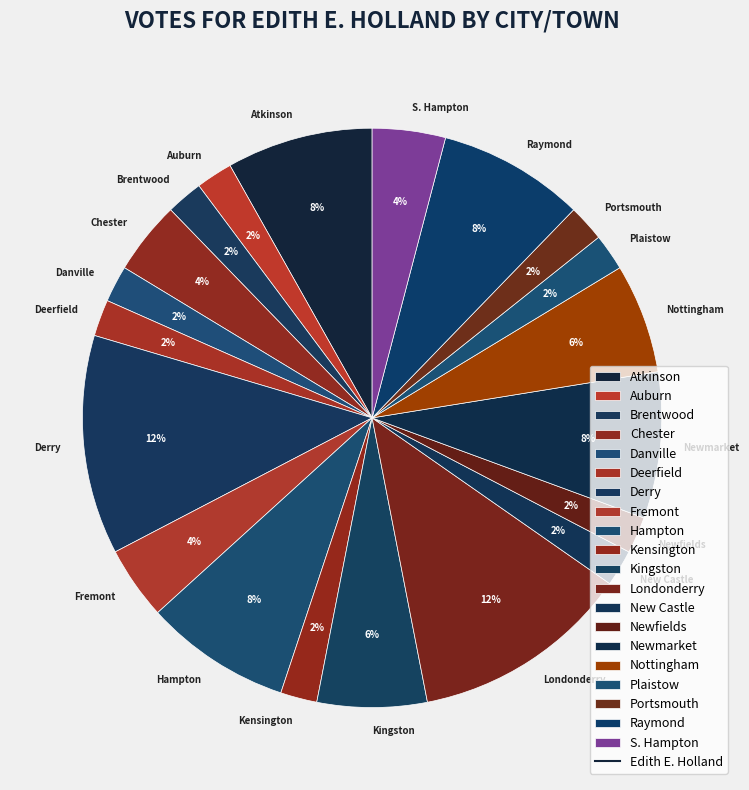

What percentage is the Hampton slice, to the nearest percent?

8%